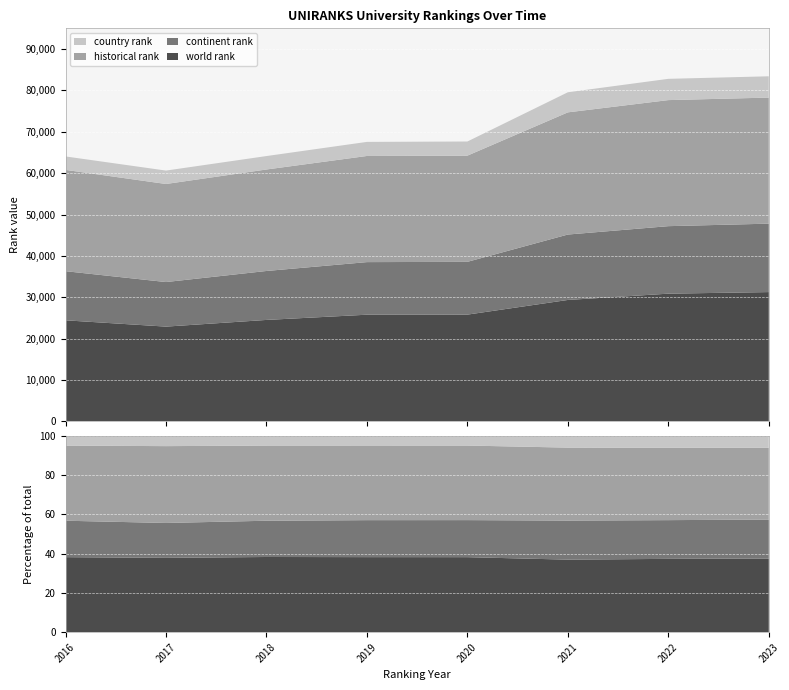

Reading left to right, list all the values displayed in this chart.

world rank: 24443.0	22920.0	24535.0	25798.0	25818.0	29364.0	30883.0	31265.0
continent rank: 11871.0	10768.0	11828.0	12707.0	12754.0	15806.0	16311.0	16534.0
country rank: 3249.0	3241.0	3246.0	3403.0	3418.0	4855.0	5139.0	5146.0
historical rank: 24479.5	23697.0	24526.0	25650.5	25661.5	29525.5	30462.5	30465.5